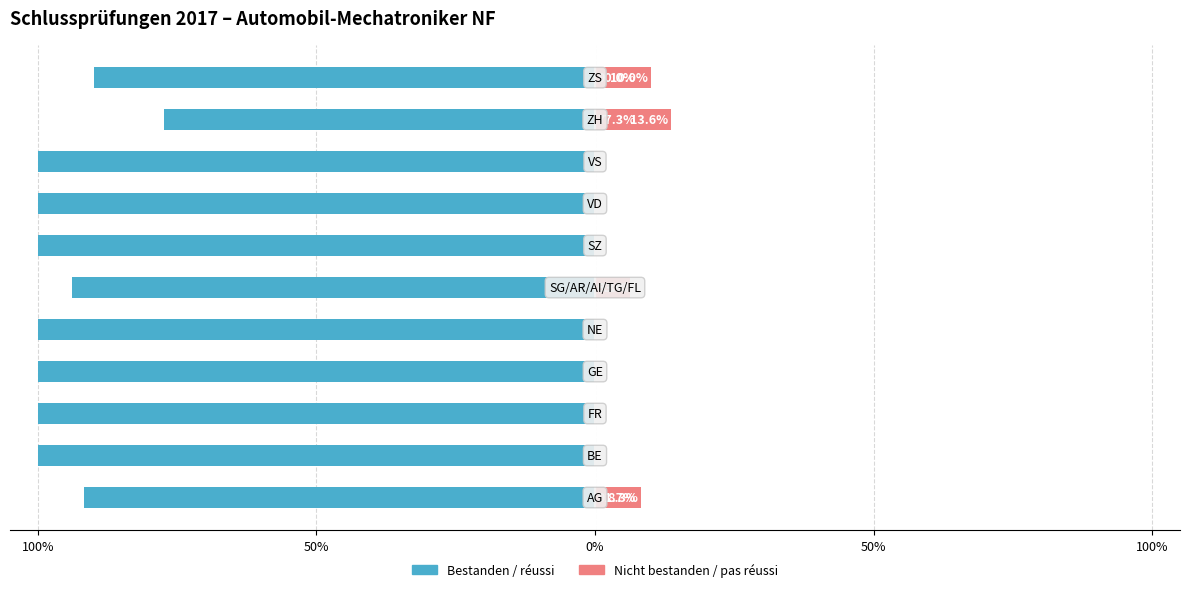

True or false: Bestanden / réussi has a value of -100.0 at 0%.

True